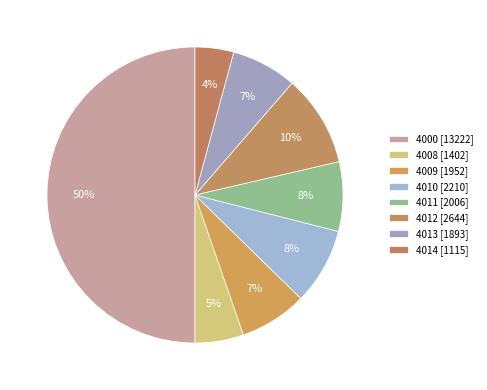

How many slices are in this pie chart?

8